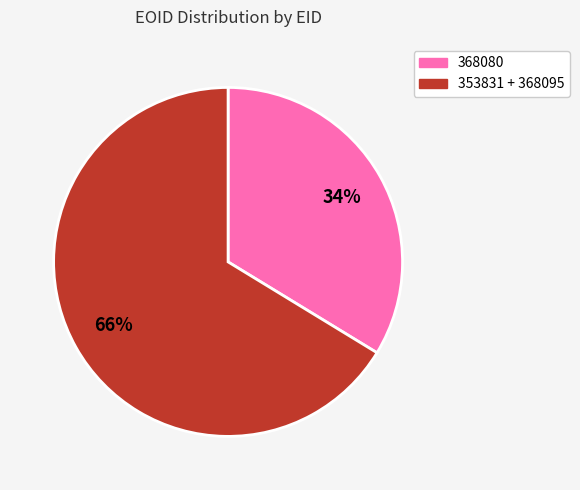

Is there a majority slice in this chart?

Yes